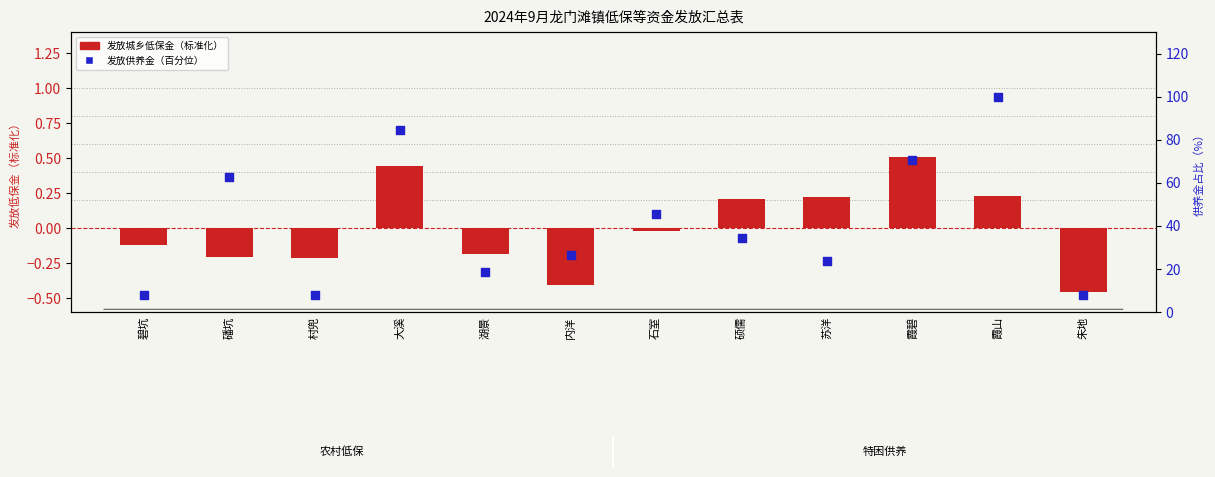

Which series reaches the minimum Y coordinate?

发放城乡低保金（标准化）